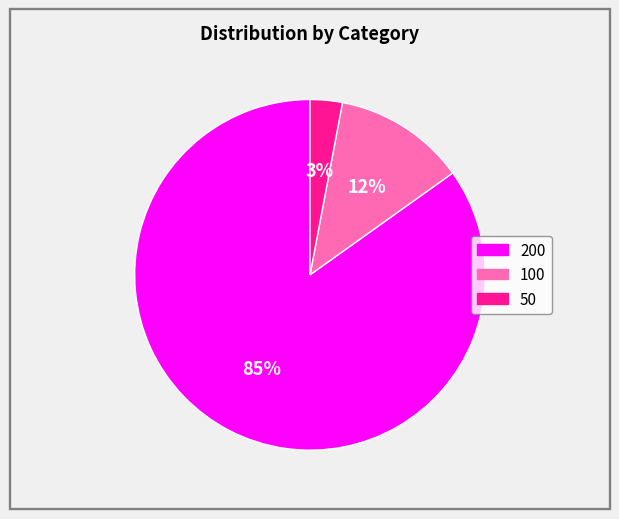

Which has a higher value, 200 or 100?

200